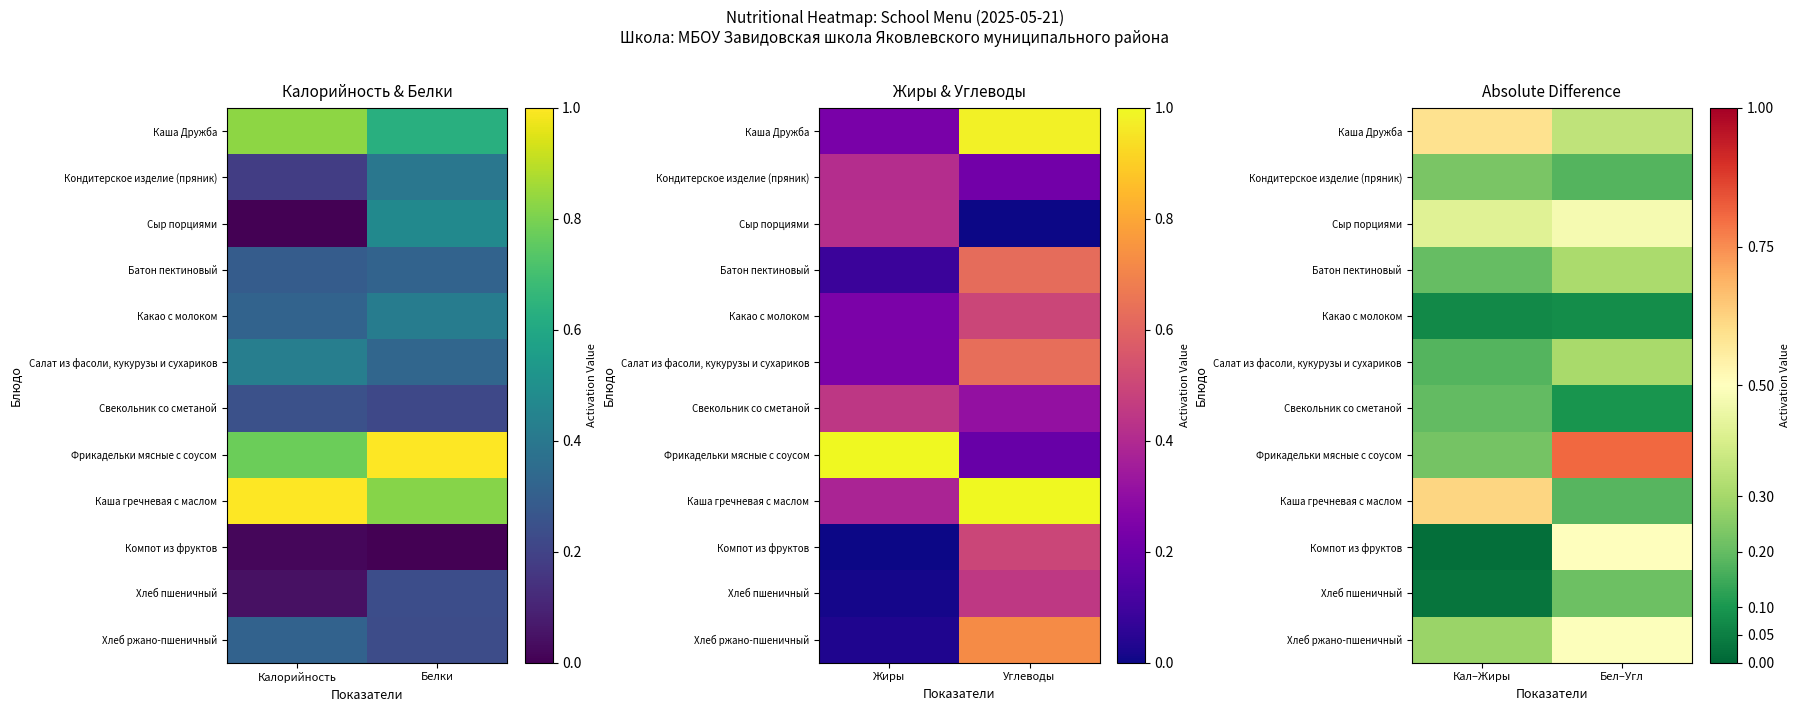

Rank the categories by Какао с молоком value from highest to lowest.

Бел–Угл, Кал–Жиры